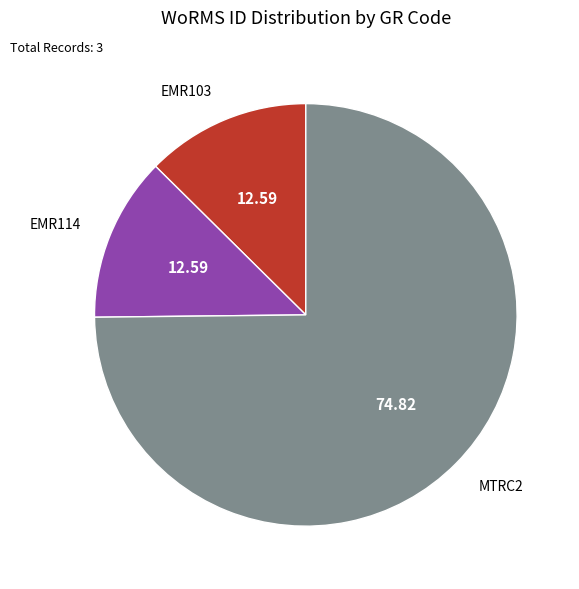

The EMR103 slice represents 23% of the pie. True or false?

False